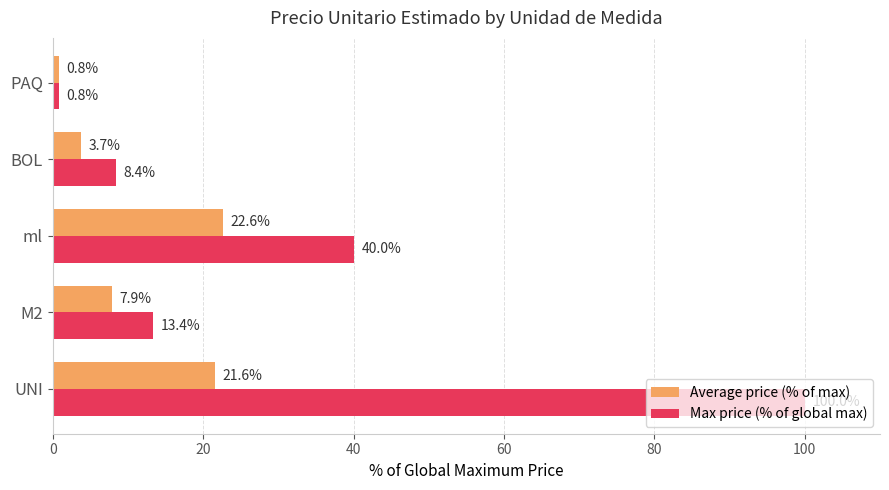

Which series has the widest spread of values?

Max price (% of global max)